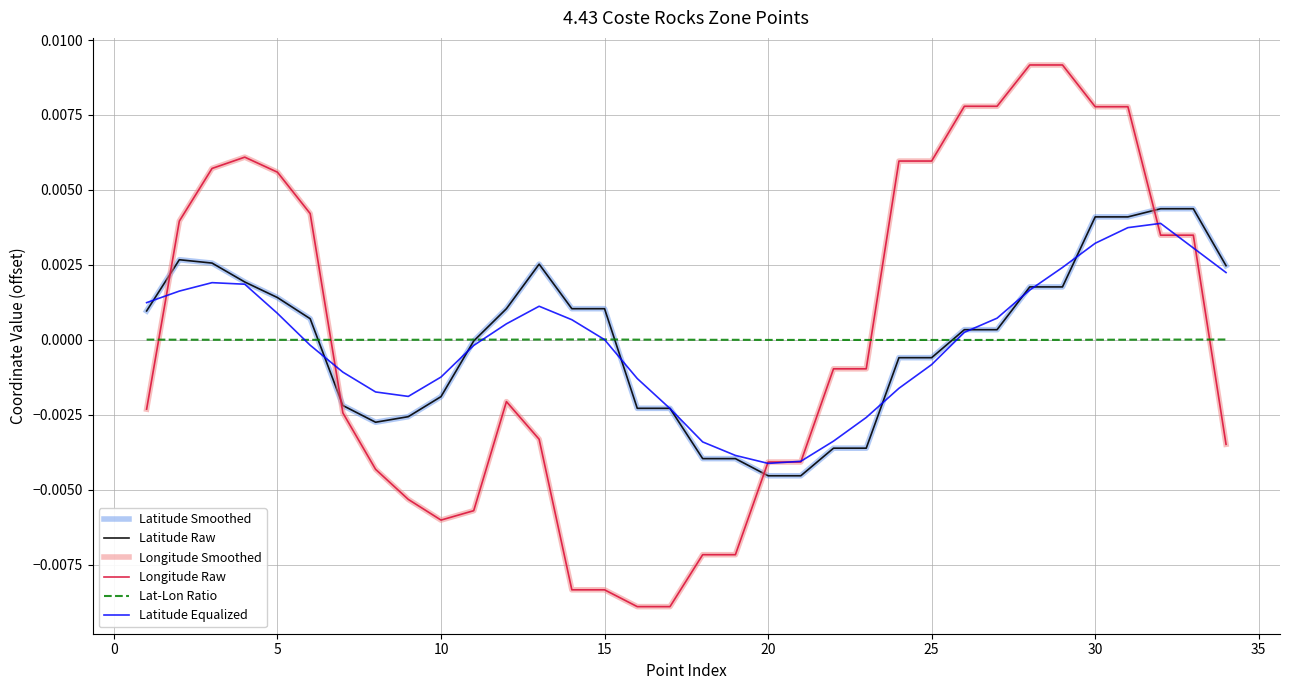

Is this an area chart (filled region under the line)?

No